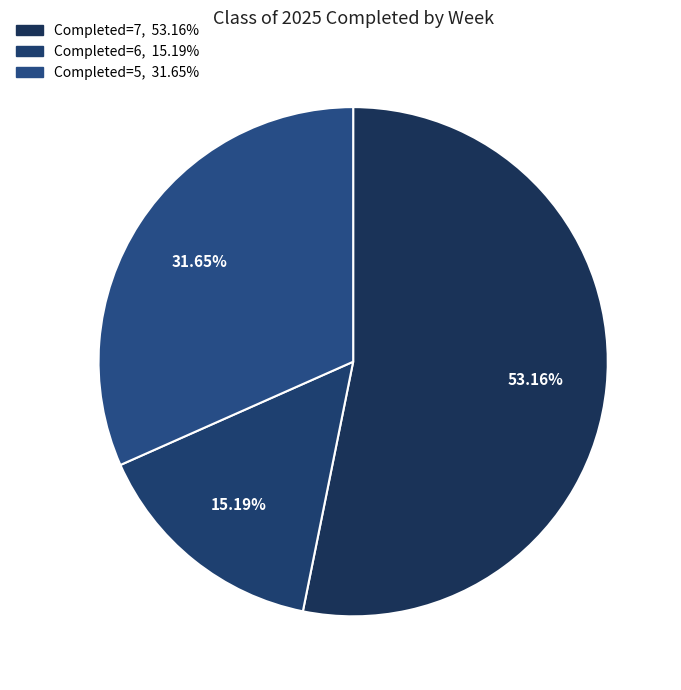

To the nearest percent, what is the difference between the largest and smallest slice percentages?

38%